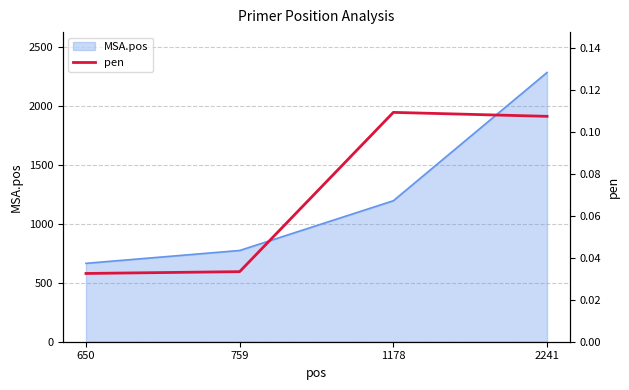

True or false: MSA.pos has more than 0 points higher than both neighbors.

False